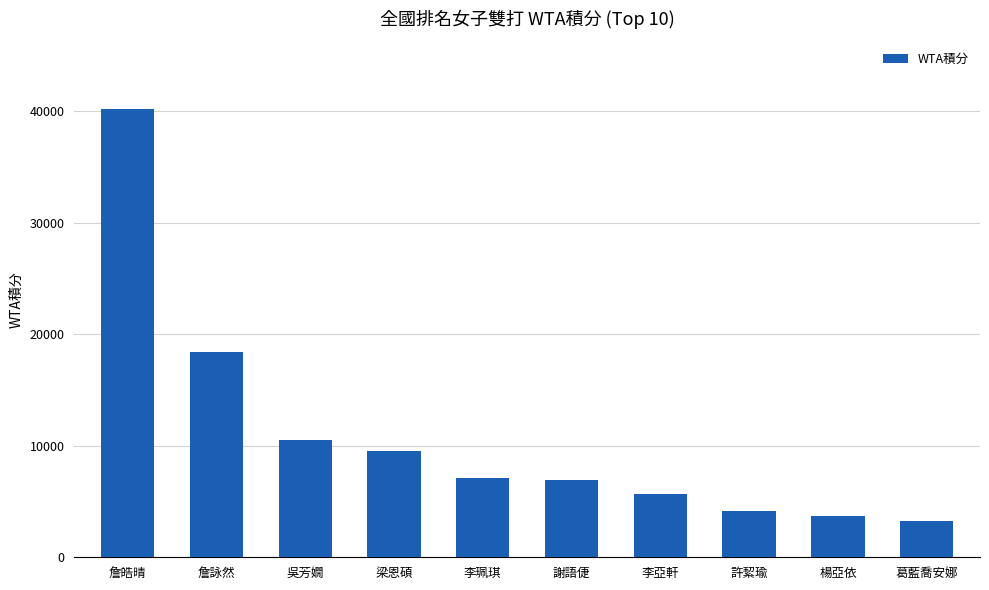

Approximately how many times larger is the value at 吳芳嫺 compared to 詹皓晴?

0.3